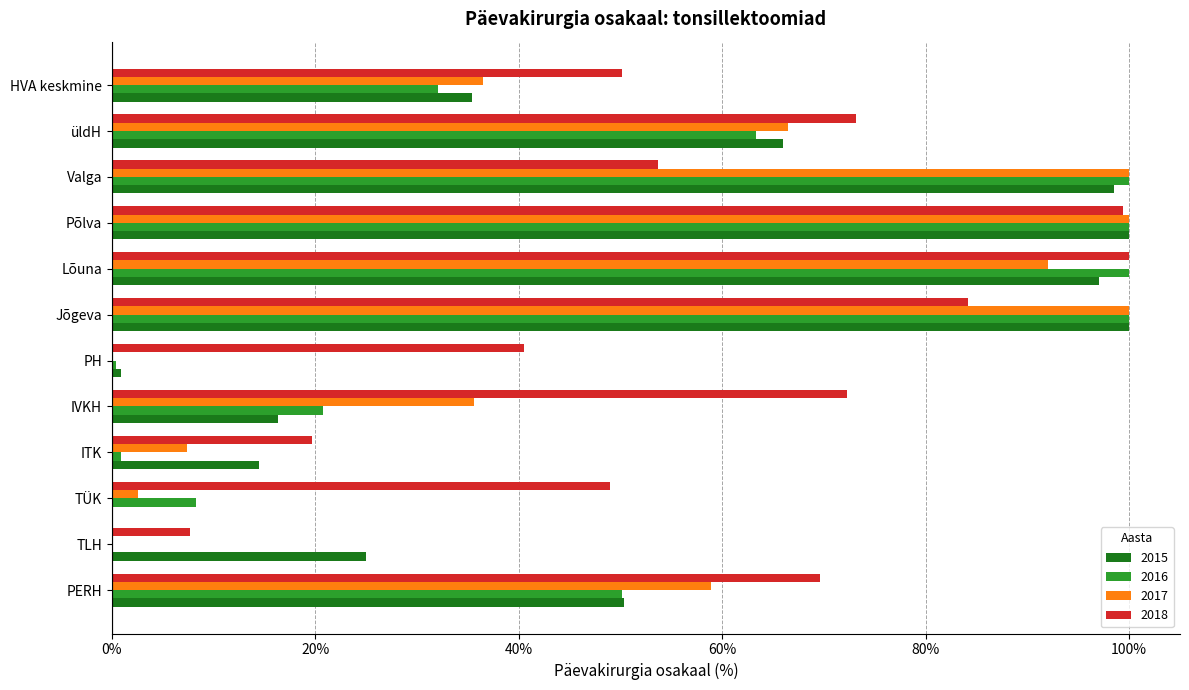

What position from the right is PH?

7